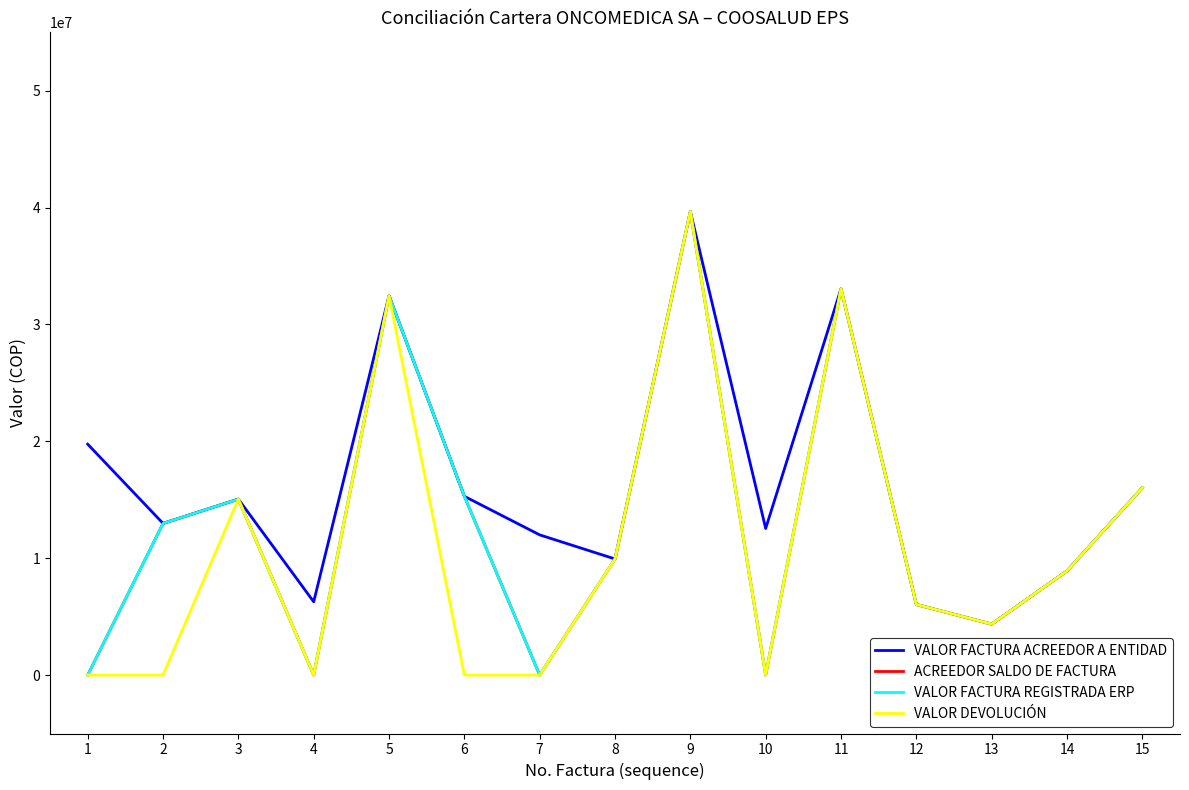

Does the chart have visible grid lines?

No